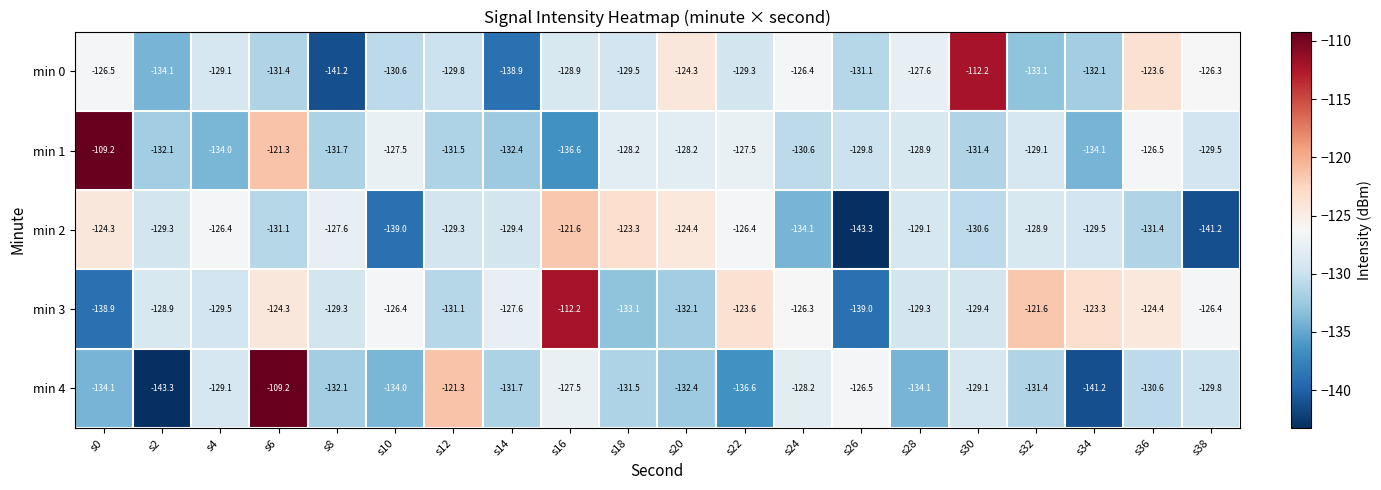

What is the maximum value for min 3?

-112.2